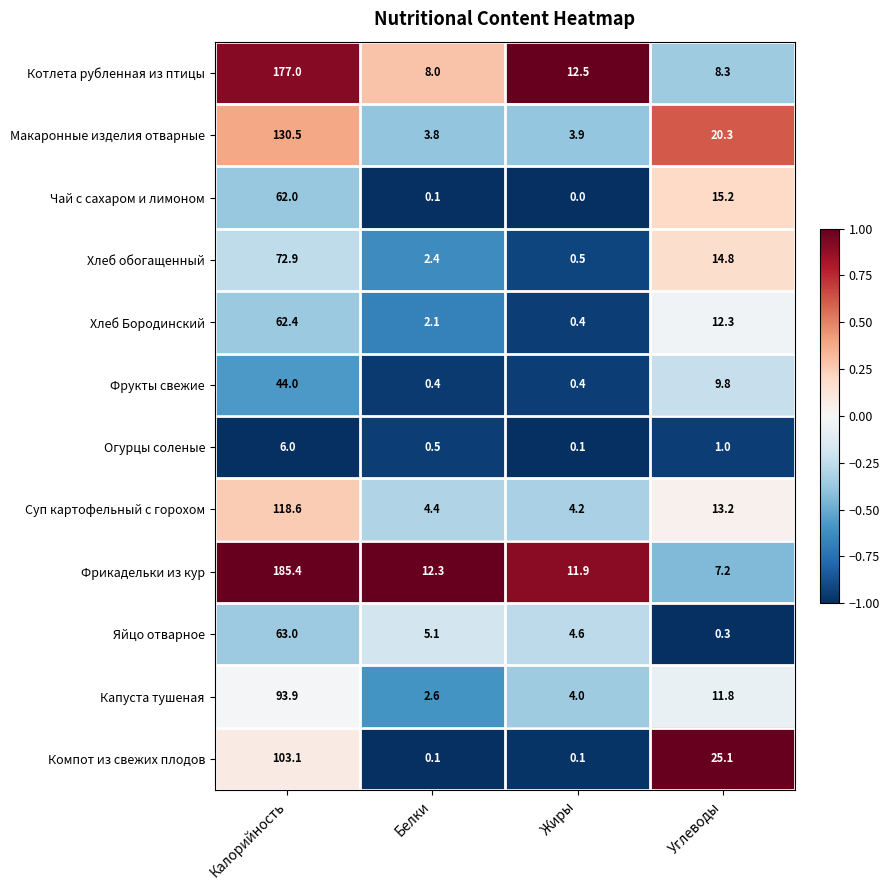

True or false: Капуста тушеная has a value of 4.0 at Жиры.

True